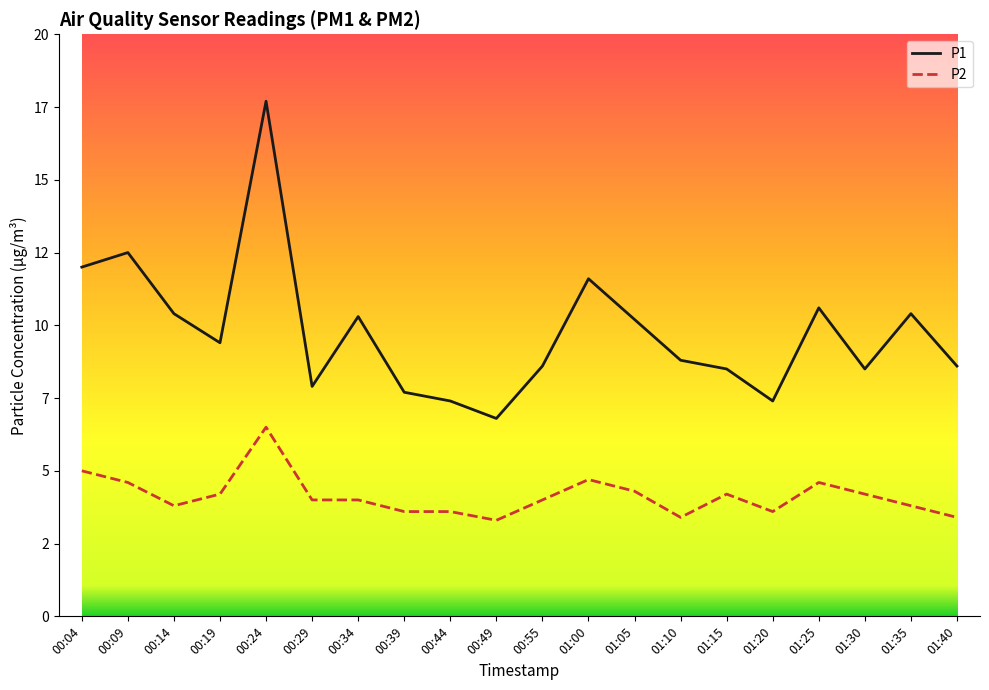

Does the chart have visible grid lines?

No